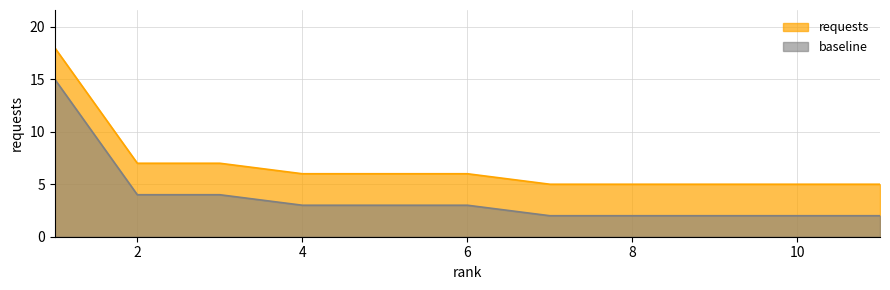

Does the chart have visible grid lines?

Yes